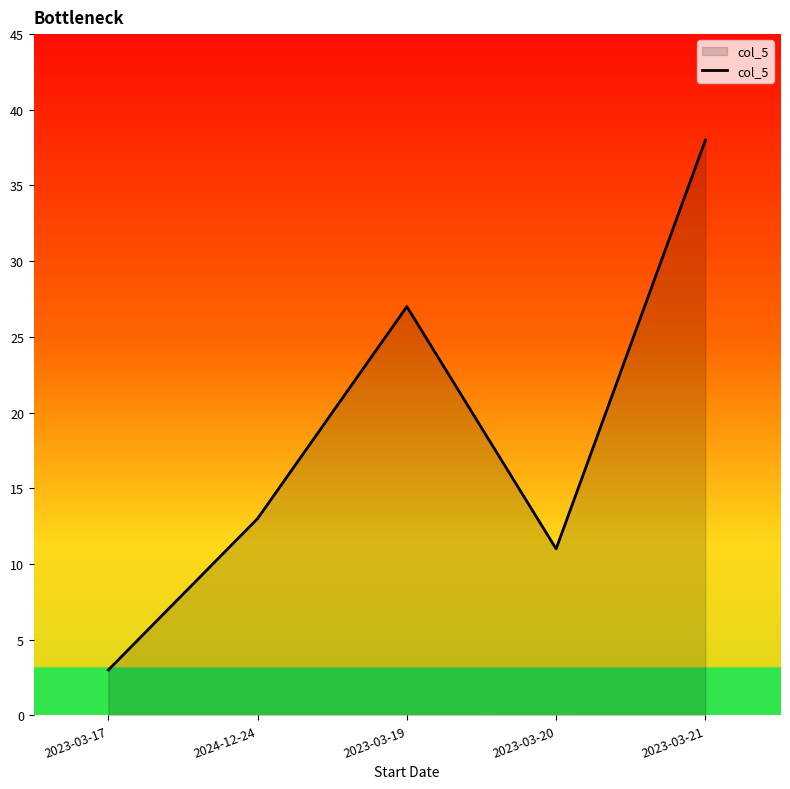

How many distinct data groups are displayed?

1